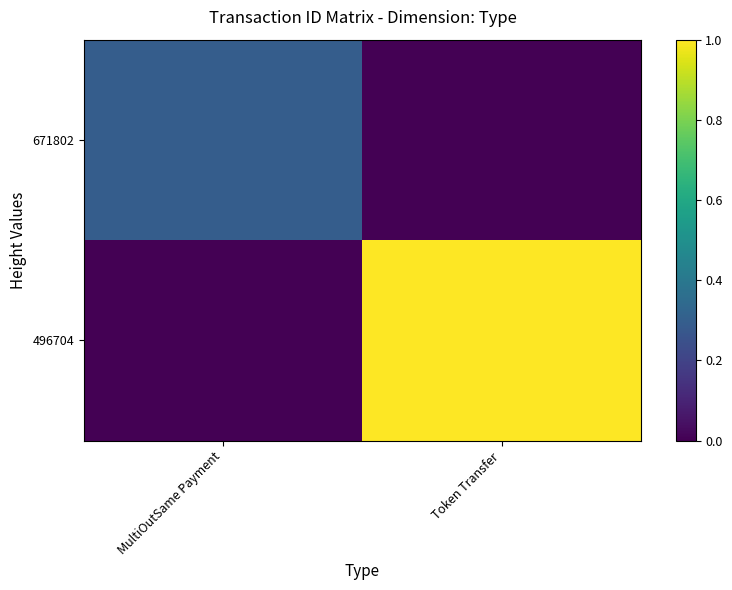

Reading left to right, transcribe all the data shown in this chart.

671802: MultiOutSame Payment=0.3	Token Transfer=0.0
496704: MultiOutSame Payment=0.0	Token Transfer=1.0